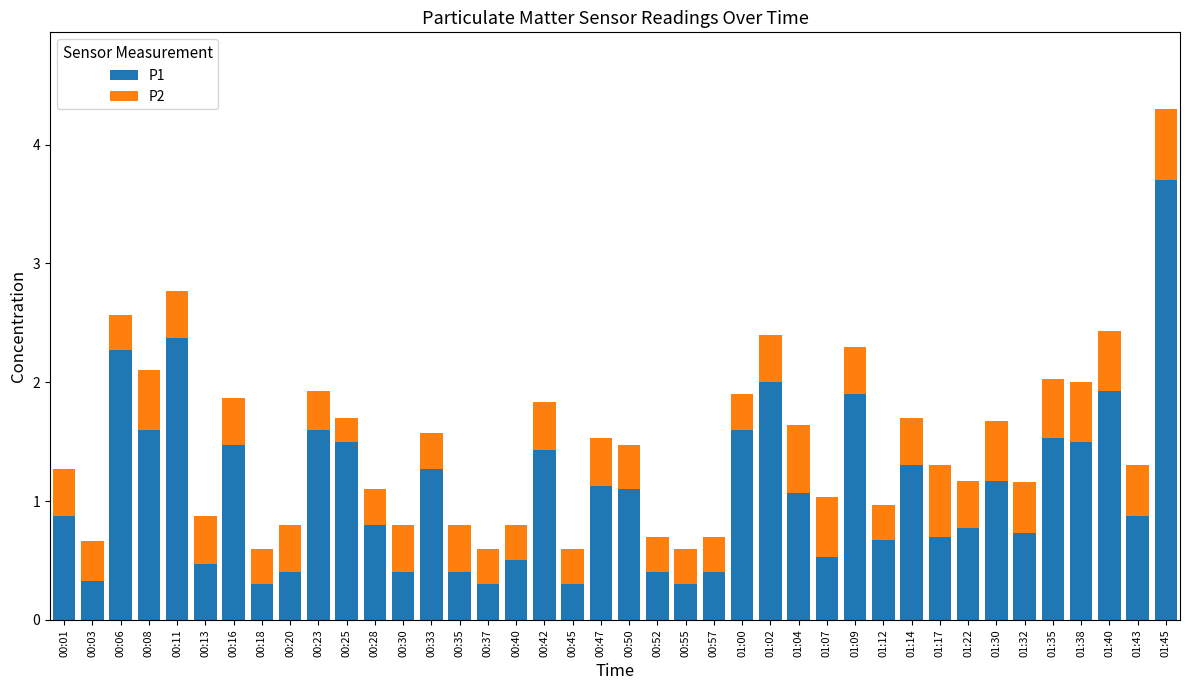

Which category has the highest value in the P1 series?

01:45